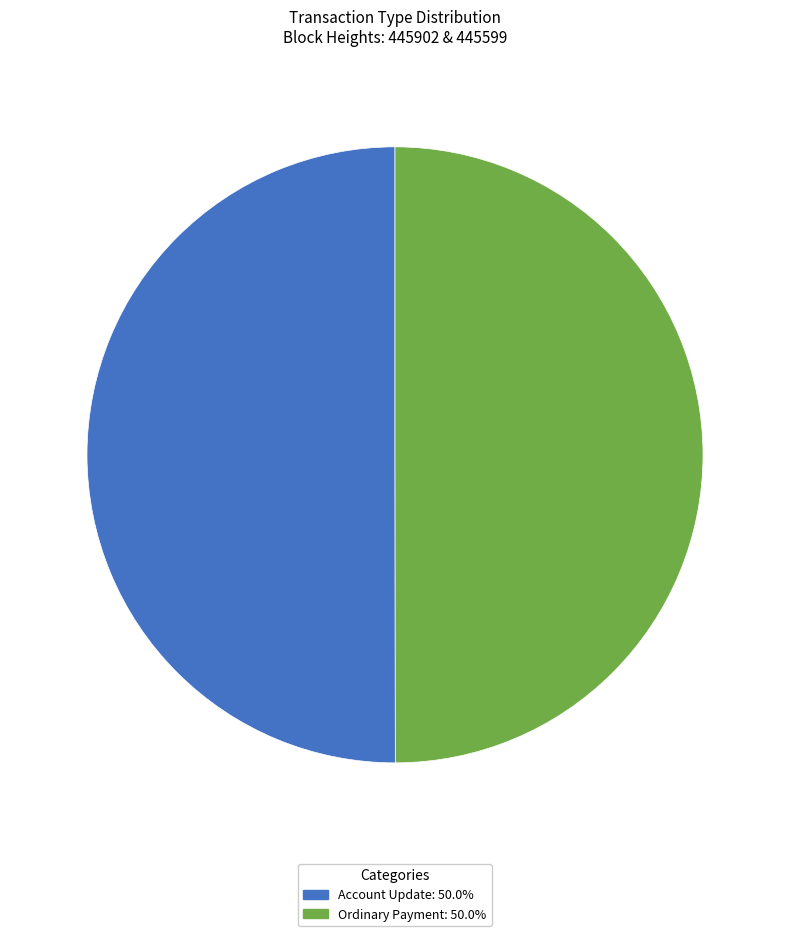

Approximately how many times larger is the value at Ordinary Payment: 50.0% compared to Account Update: 50.0%?

1.0